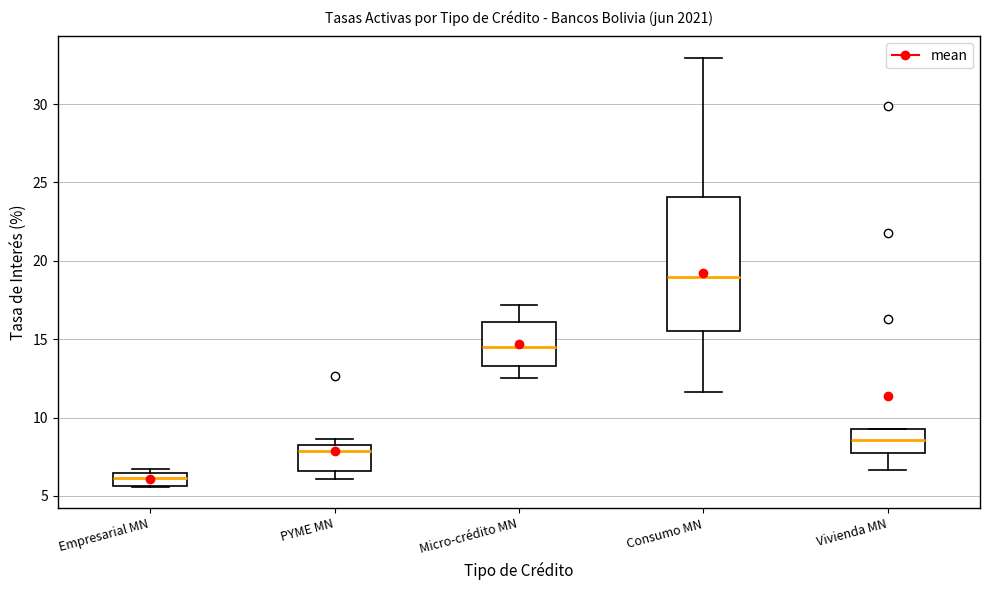

Comparing the boxes themselves (not the whiskers), which one is the tallest?

Consumo MN